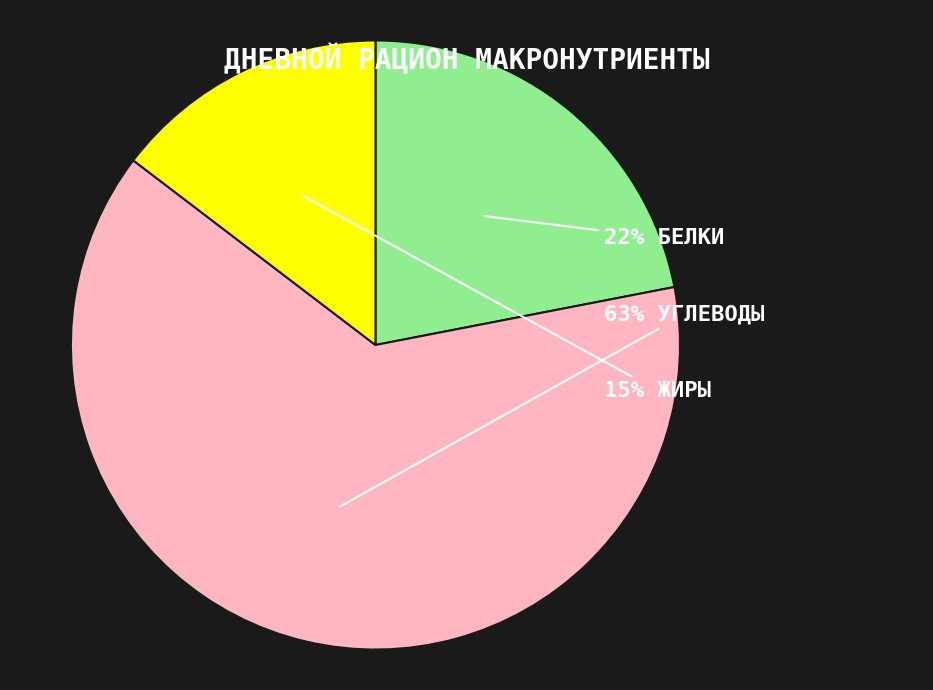

Does any single category account for the majority?

Yes